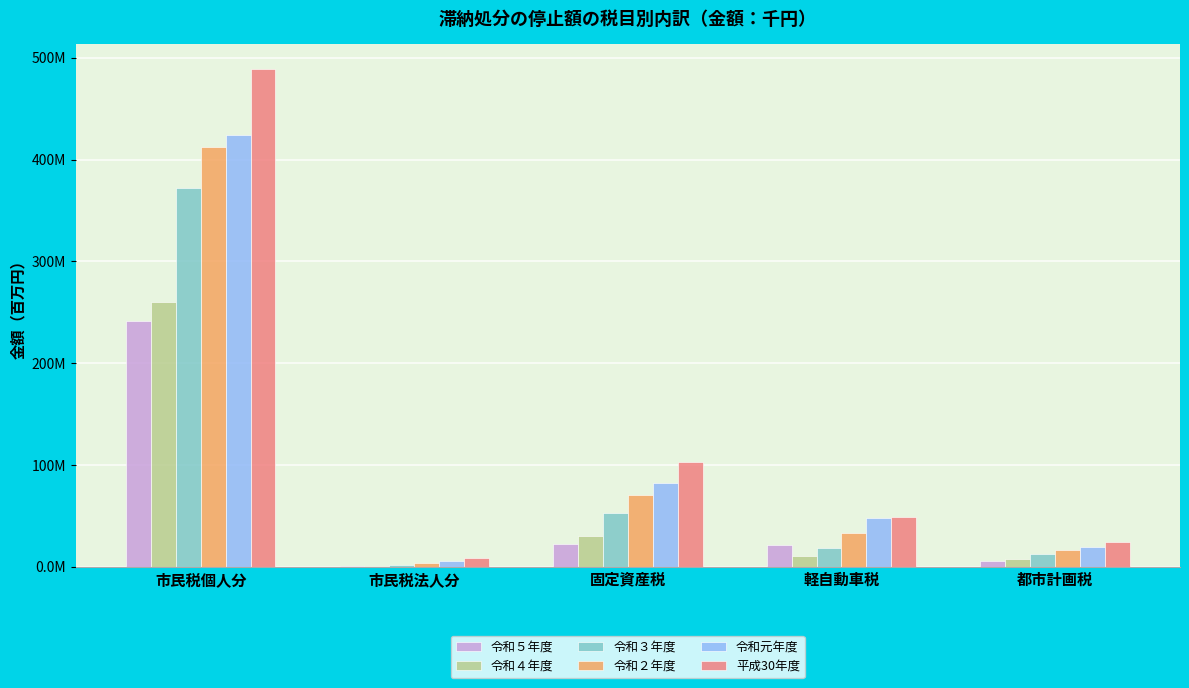

Are the bars horizontal?

No